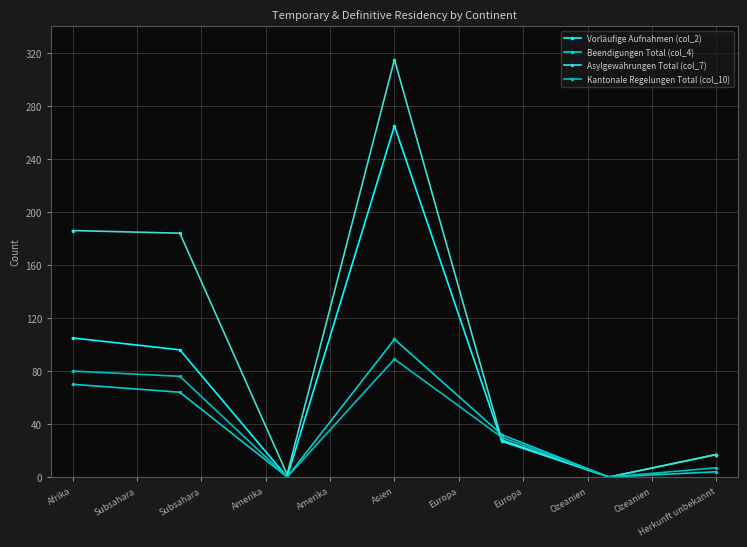

Count the number of data series in this chart.

4